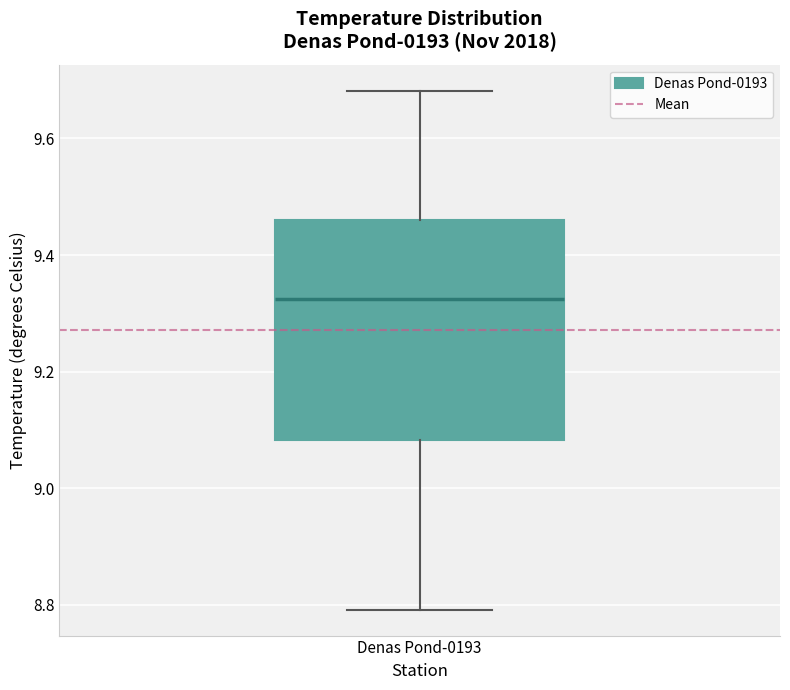

Where is the lower edge of the box for Denas Pond-0193 on the y-axis? The values are not printed on the chart, so give them approximately, as read against the axis.

9.08